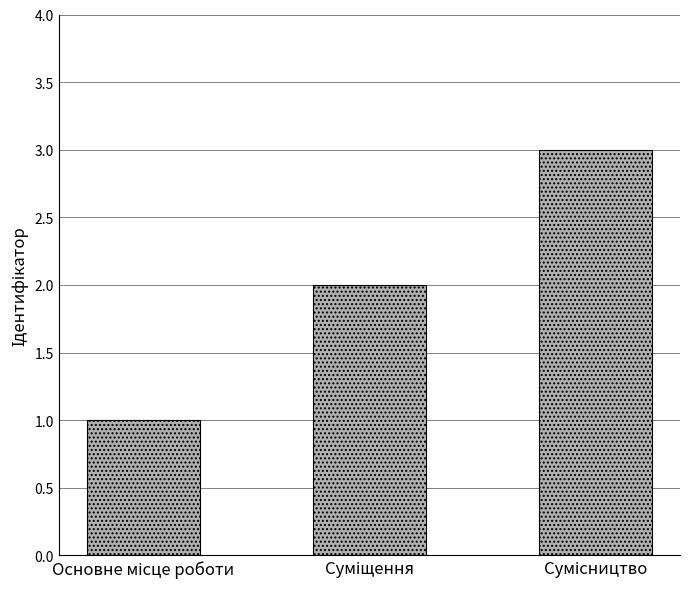

What is the greatest value displayed?

3